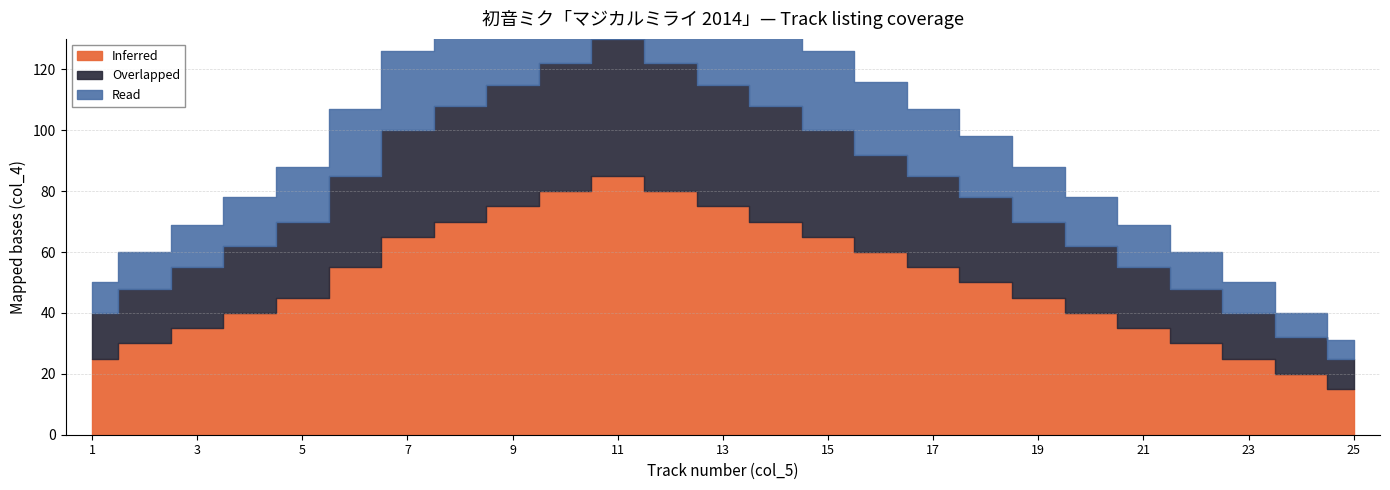

True or false: Read and Inferred cross at least once.

False